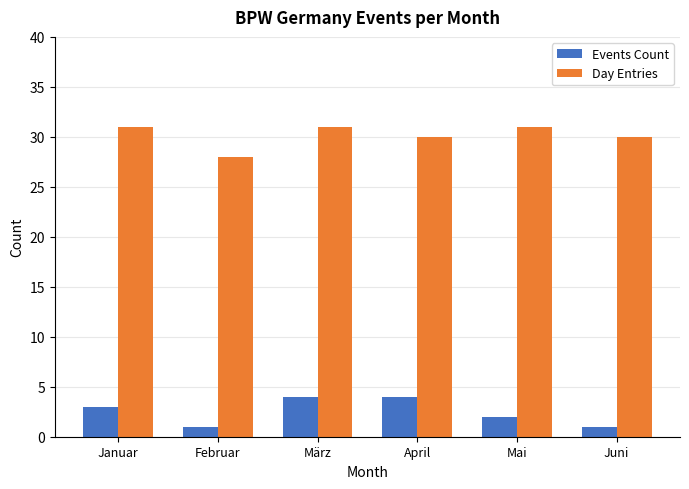

Reading left to right, what are all the values shown in this chart?

Events Count: 3	1	4	4	2	1
Day Entries: 31	28	31	30	31	30